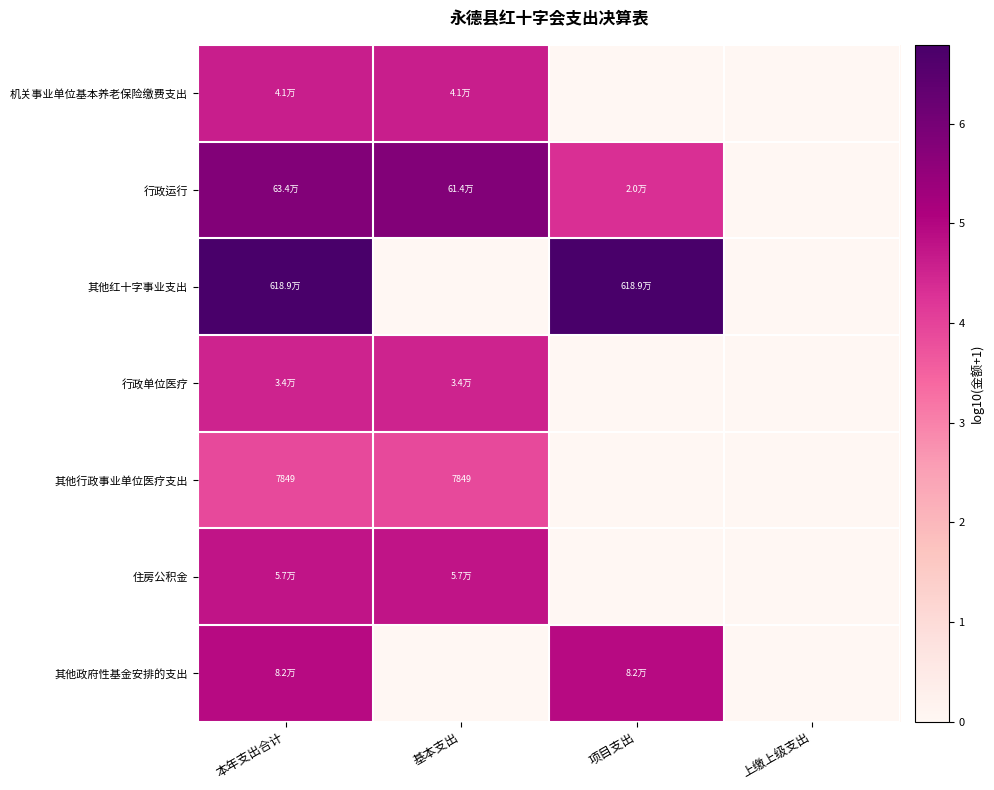

Is it true that 其他政府性基金安排的支出 equals 0.0 at 基本支出?

True